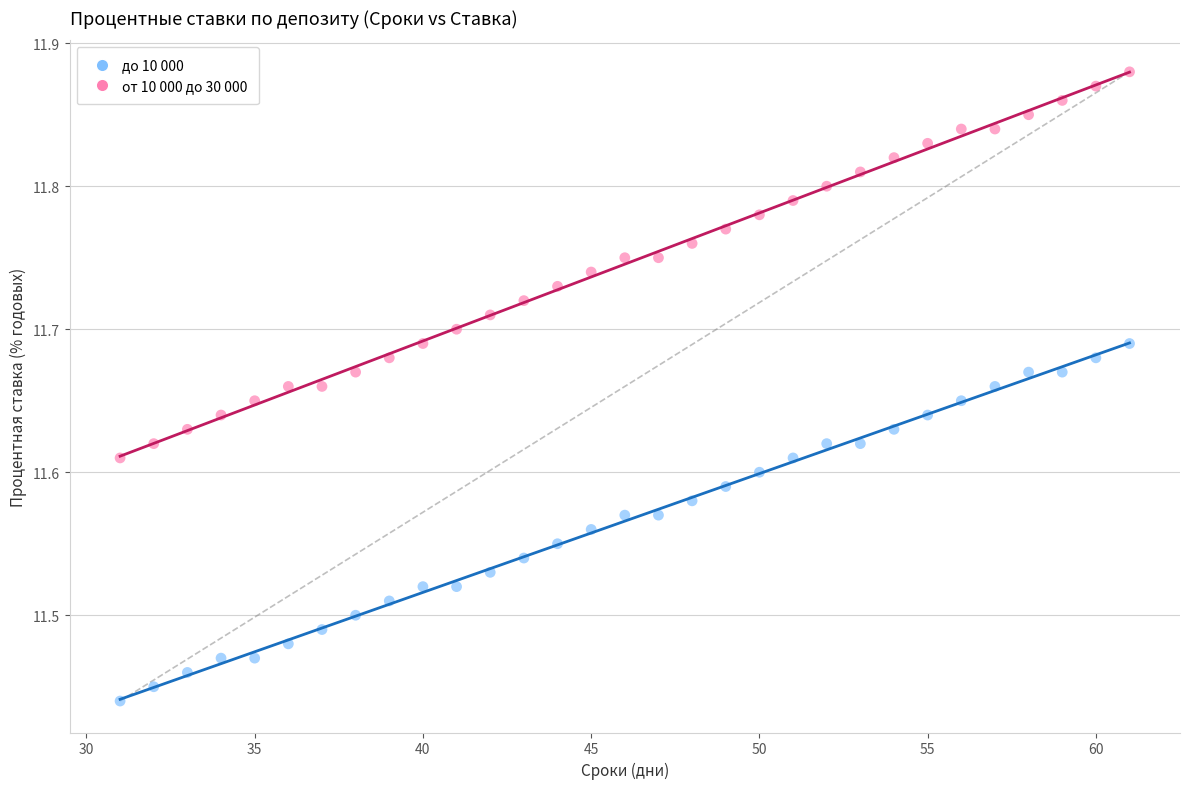

What are all the series names shown in the legend?

до 10 000, от 10 000 до 30 000